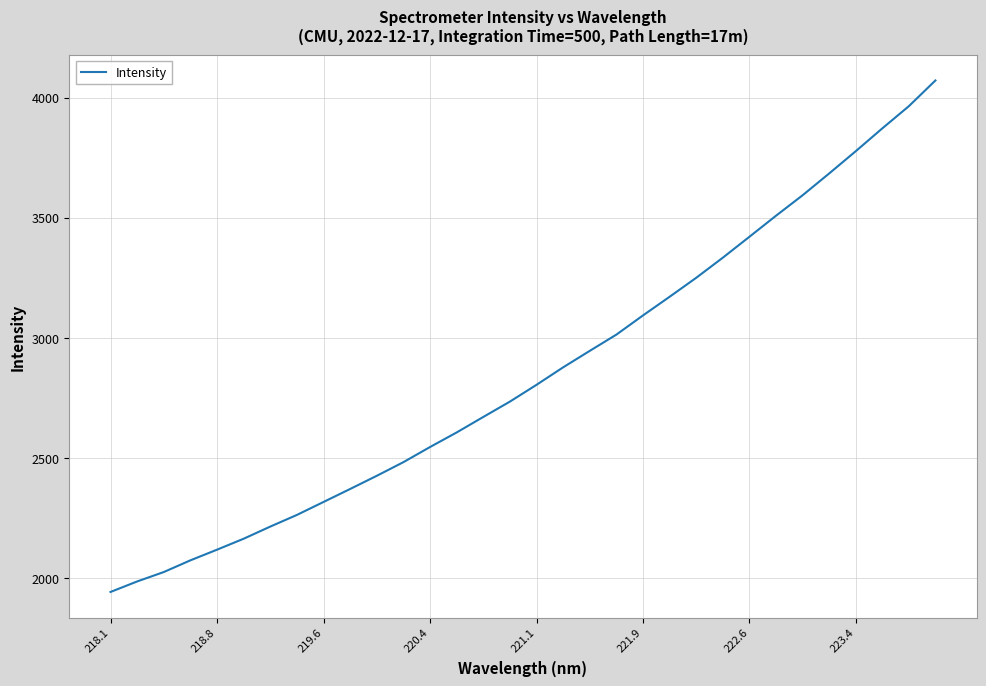

What is the difference between the maximum and minimum values?

2129.9